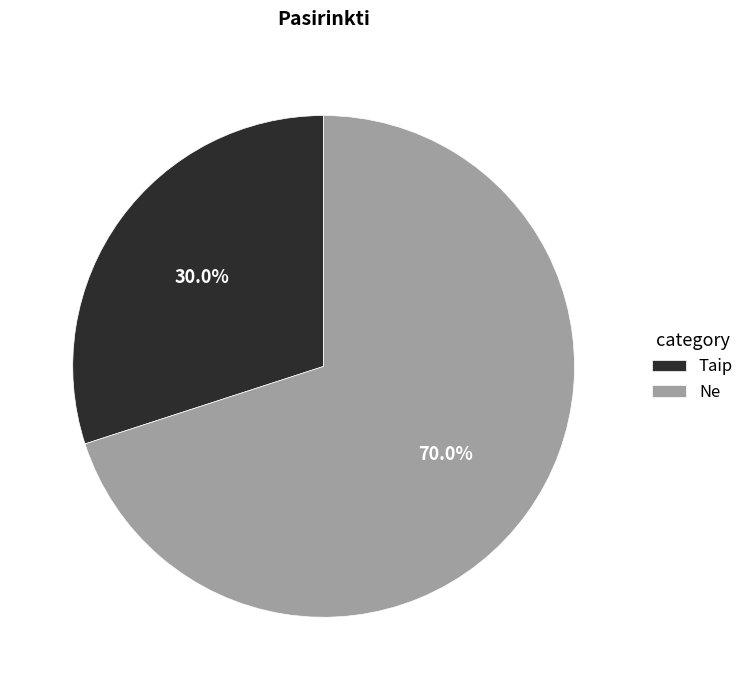

Is it true that Taip is 22% of the pie?

False